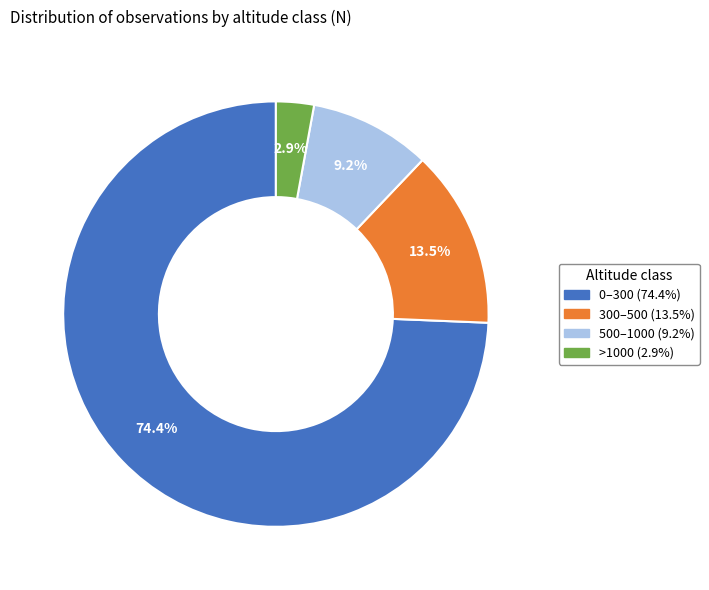

Rank the categories by value from highest to lowest.

0–300, 300–500, 500–1000, >1000